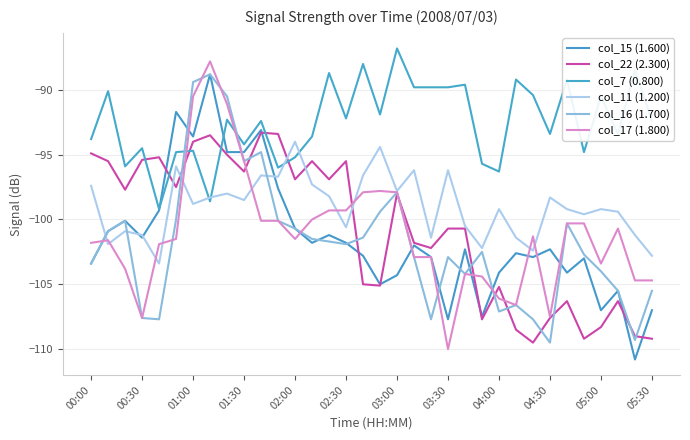

Where does the col_22 (2.300) series first go above -98?

00:00